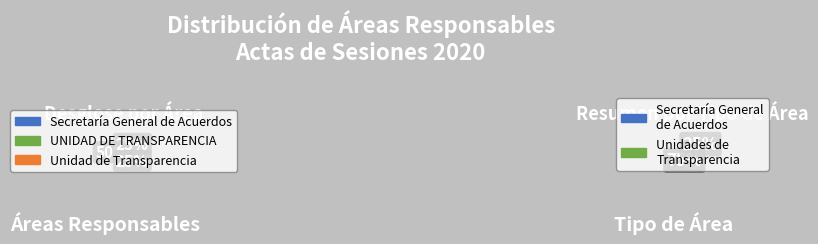

Do Unidad de Transparencia and UNIDAD DE TRANSPARENCIA together represent more than half of the pie?

No